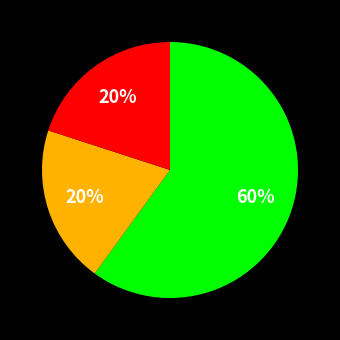

To the nearest percent, what is the average slice percentage?

33%